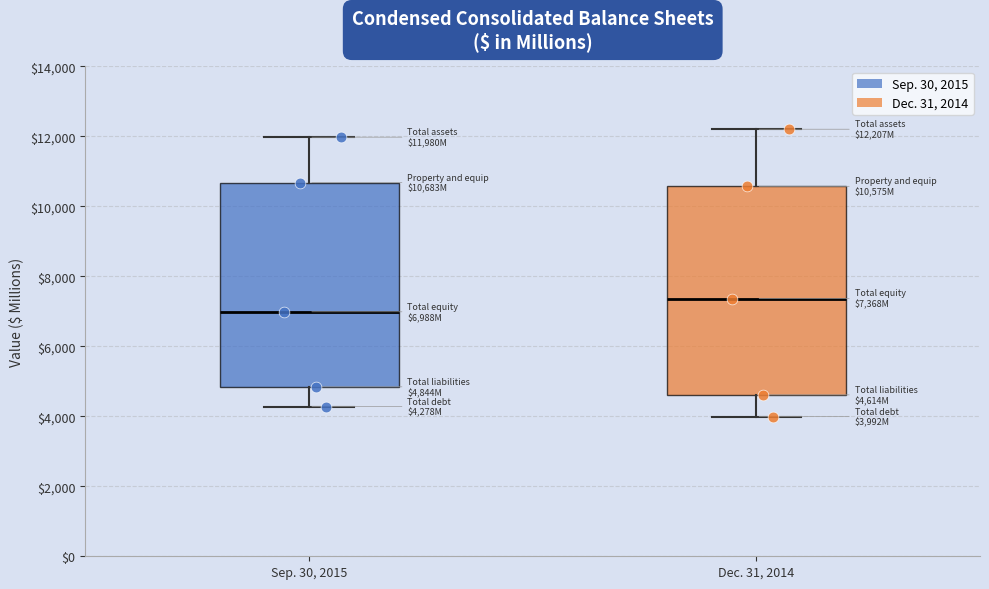

Reading left to right, transcribe this box plot: for each box, give where its median line is, the range the box spans, and where its two whiskers end, as read against the y-axis. The values are not printed on the chart, so give them approximately, as read against the axis.

Sep. 30, 2015: median 7000, box 4800 to 10600, whiskers 4200 to 12000
Dec. 31, 2014: median 7400, box 4600 to 10600, whiskers 4000 to 12200